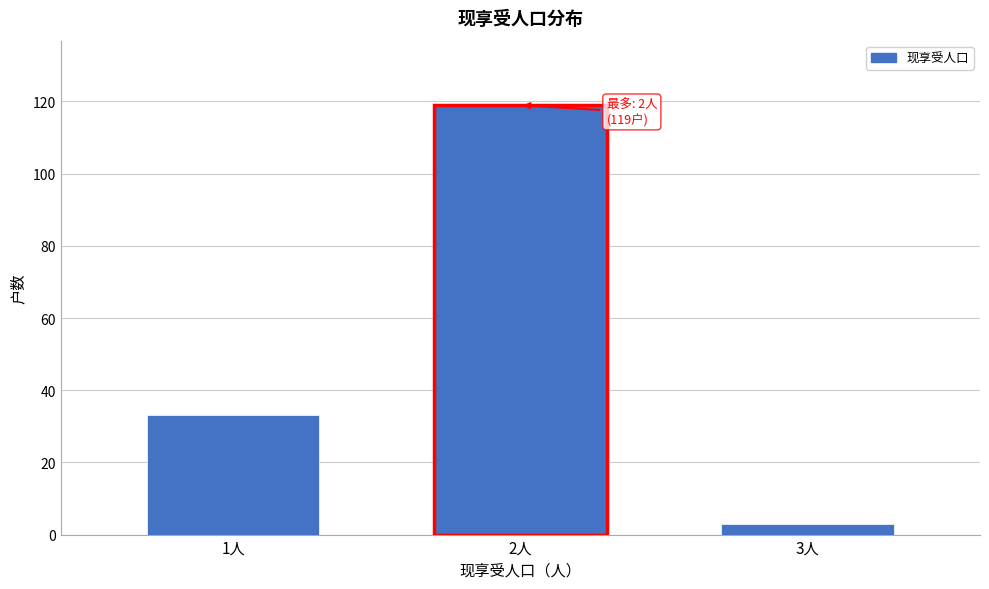

Reading left to right, transcribe all the data shown in this chart.

1人=33	2人=119	3人=3